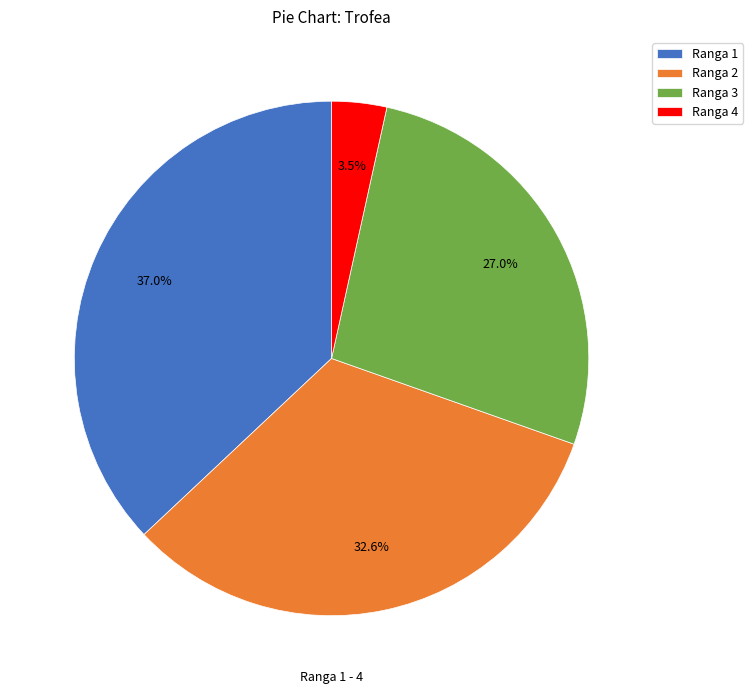

How many segments does this pie chart have?

4